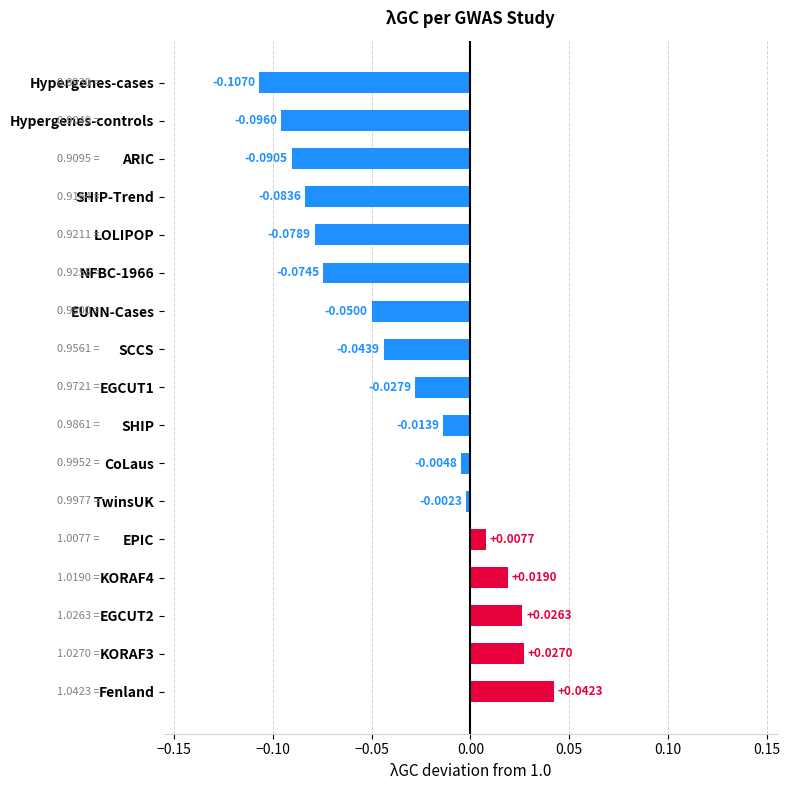

List the labels in order of value, smallest first.

Hypergenes-cases, Hypergenes-controls, ARIC, SHIP-Trend, LOLIPOP, NFBC-1966, EUNN-Cases, SCCS, EGCUT1, SHIP, CoLaus, TwinsUK, EPIC, KORAF4, EGCUT2, KORAF3, Fenland